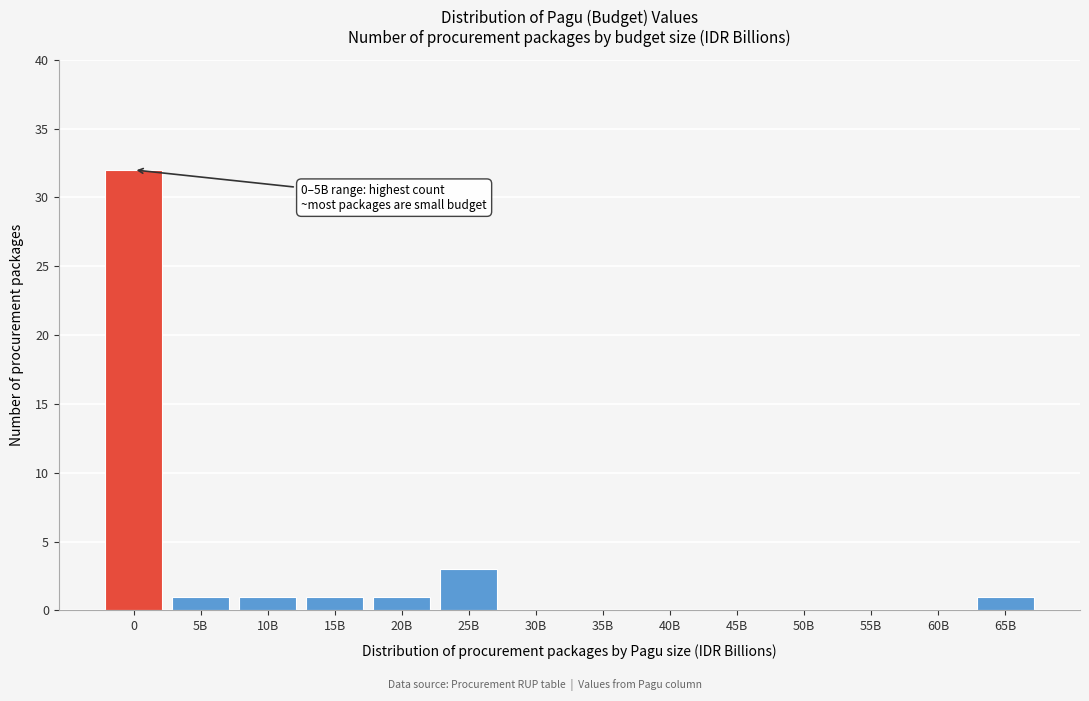

Reading left to right, what are all the values shown in this chart?

0=32	5B=1	10B=1	15B=1	20B=1	25B=3	30B=0	35B=0	40B=0	45B=0	50B=0	55B=0	60B=0	65B=1